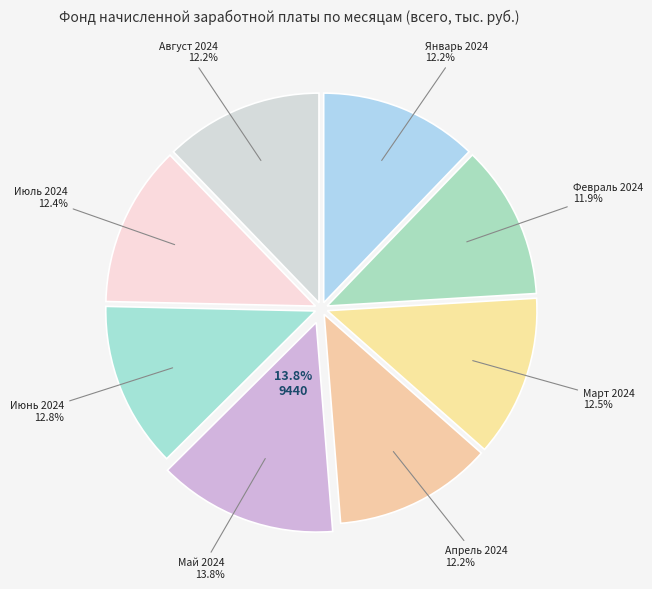

How much of the chart is everything except Март 2024?

87.5%